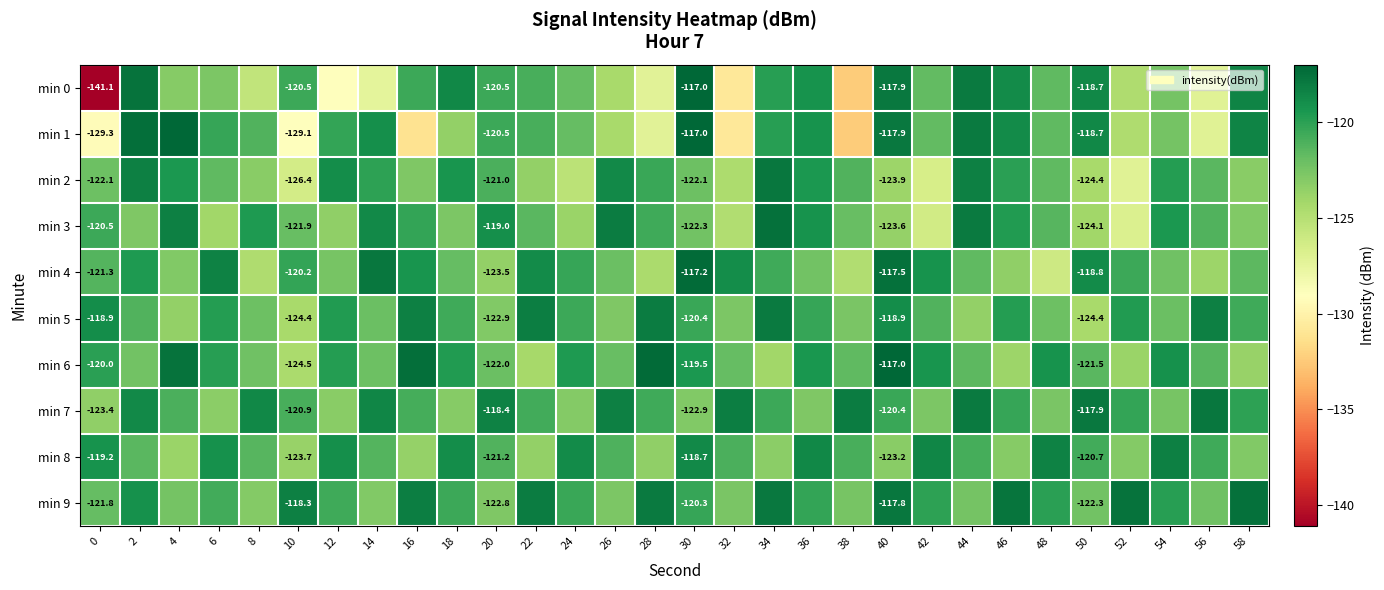

Which series has the widest spread of values?

min 0